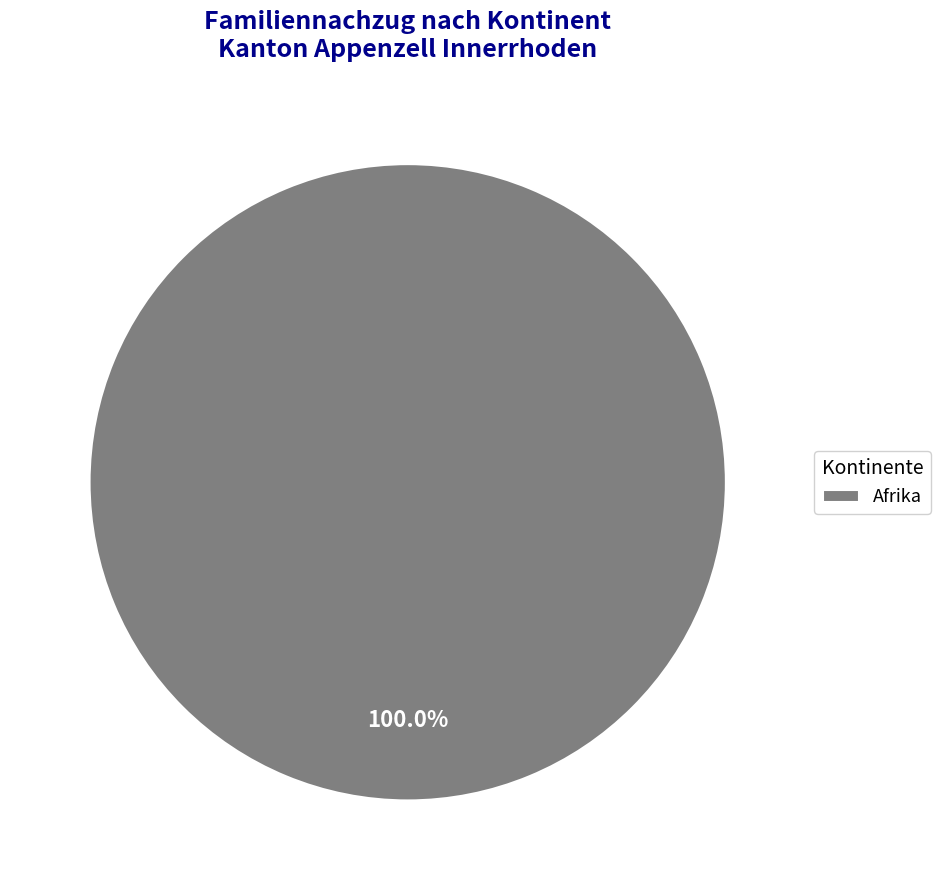

Rank the categories by value from lowest to highest.

Afrika